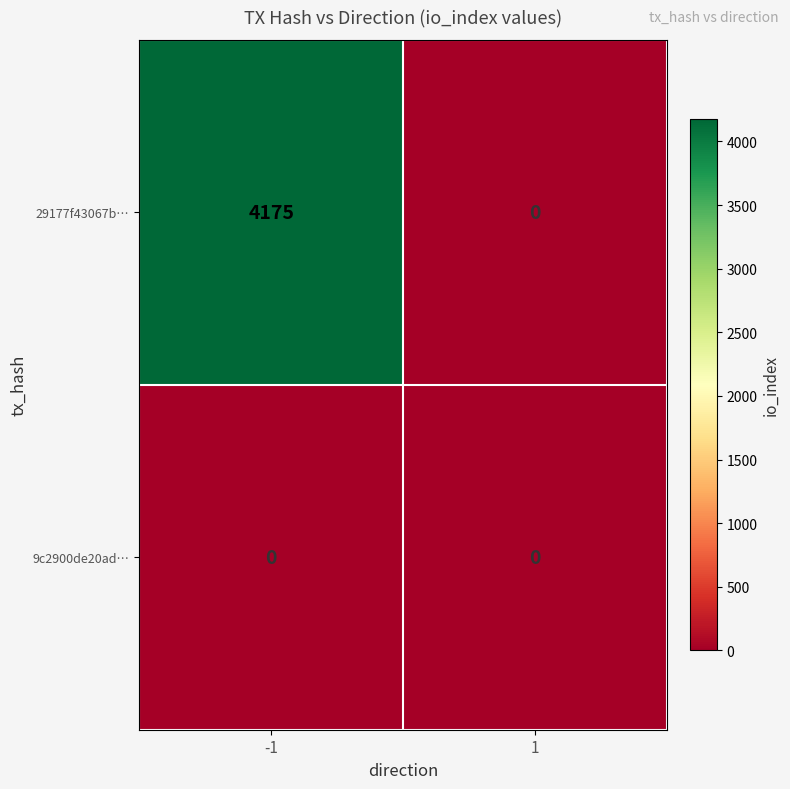

At which category is the sum across all series the highest?

-1